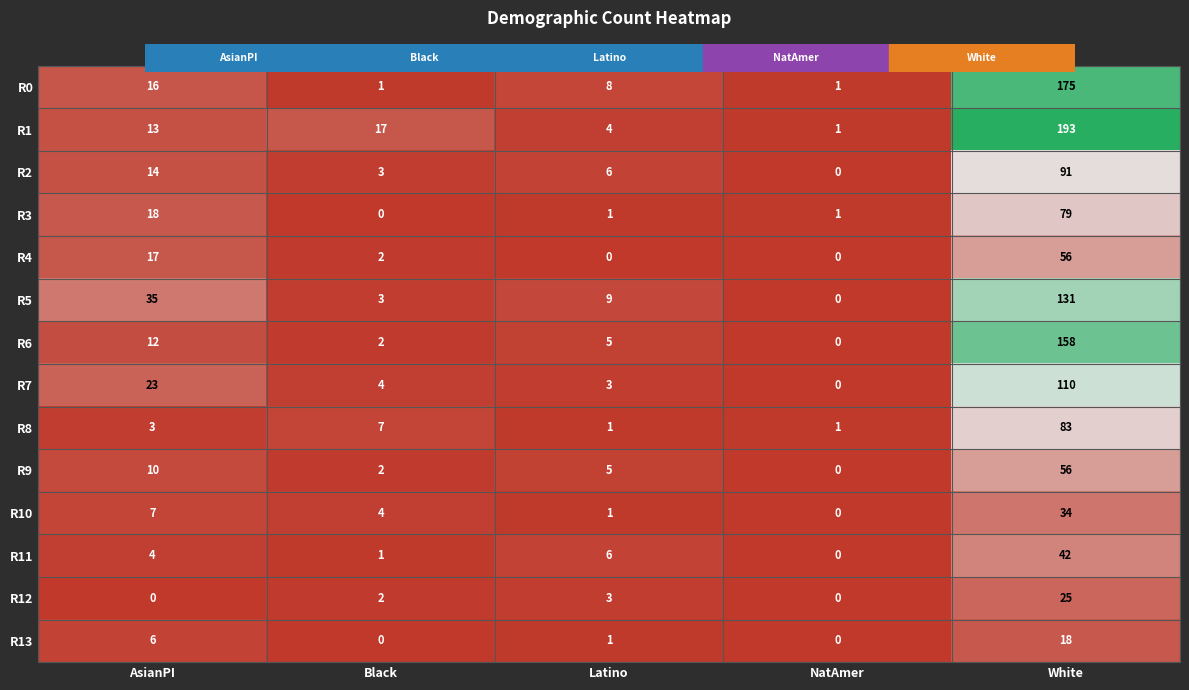

What is the difference between the second highest and minimum values in the R2 series?

14